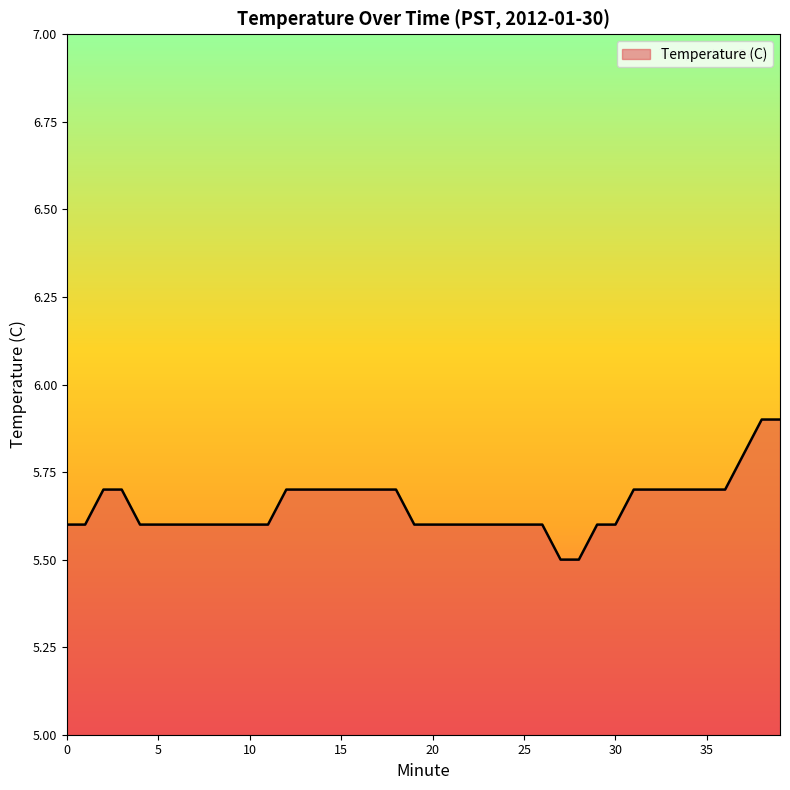

How many lines are shown in the chart?

1